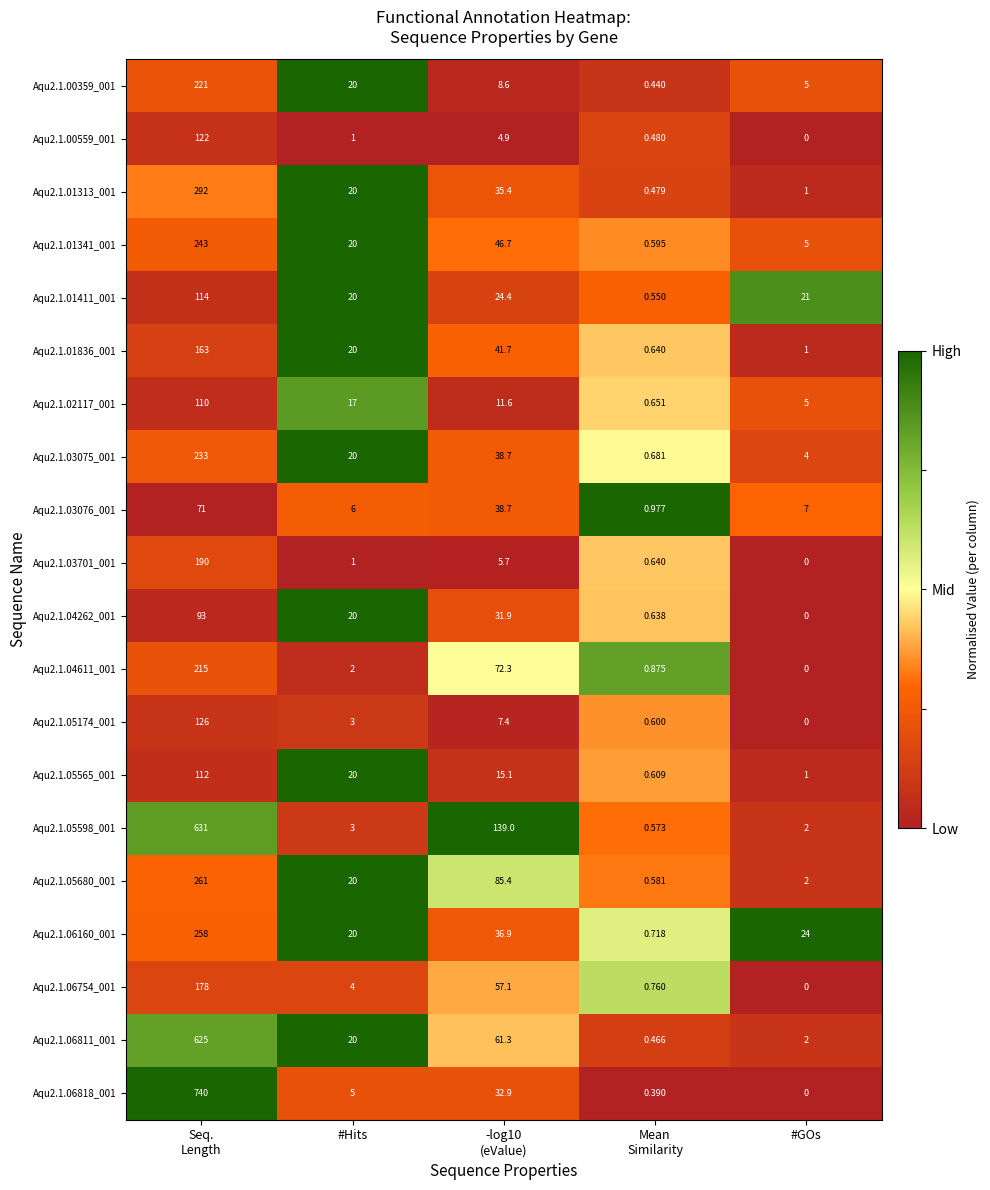

Which category has the lowest value in the Aqu2.1.05174_001 series?

#GOs